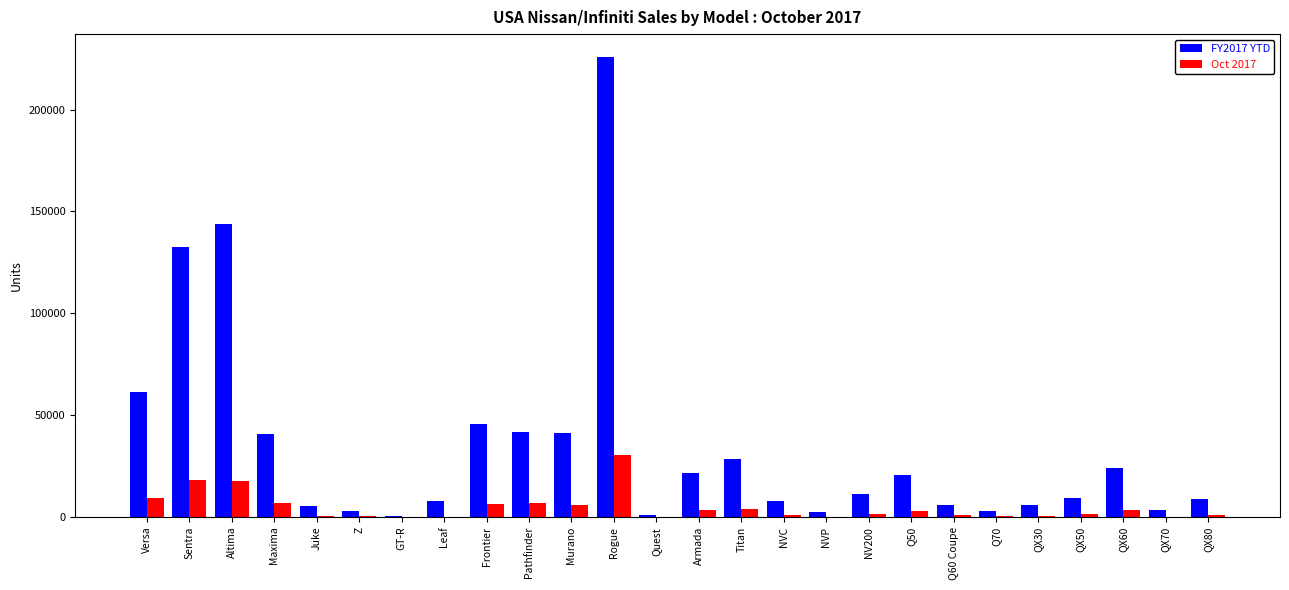

What are all the series names shown in the legend?

FY2017 YTD, Oct 2017